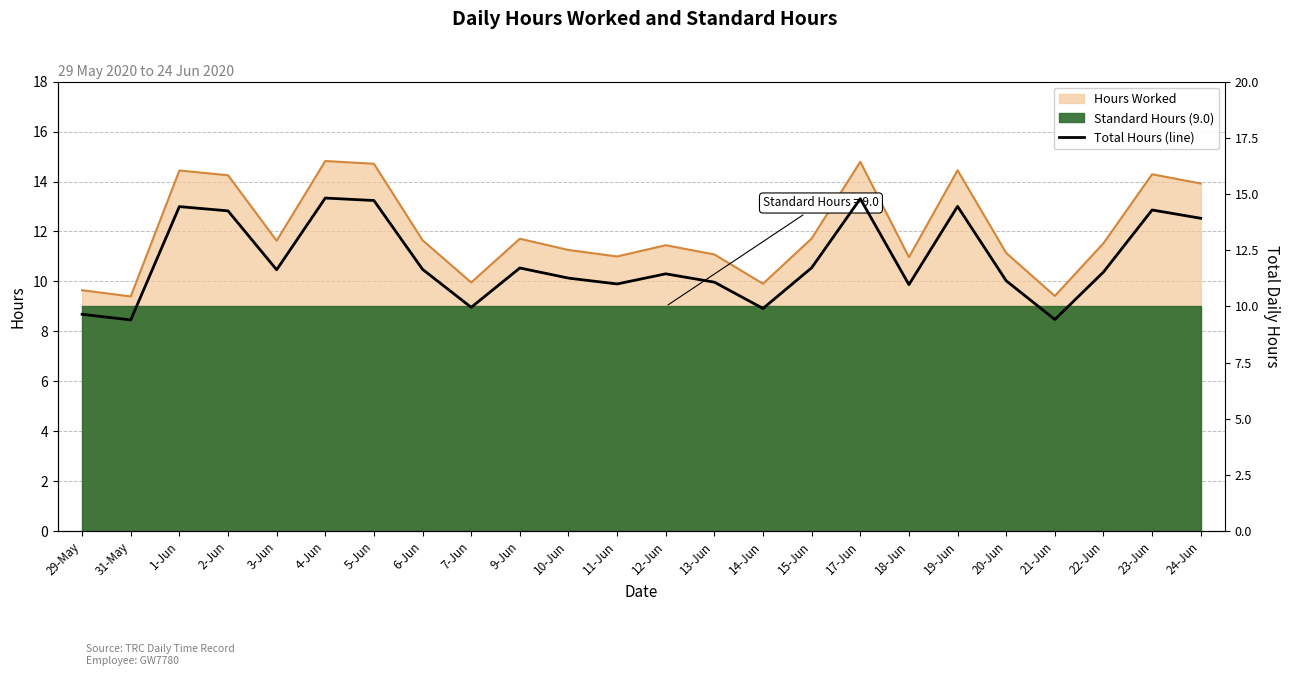

Is it true that the value at 1-Jun is 3.9?

False